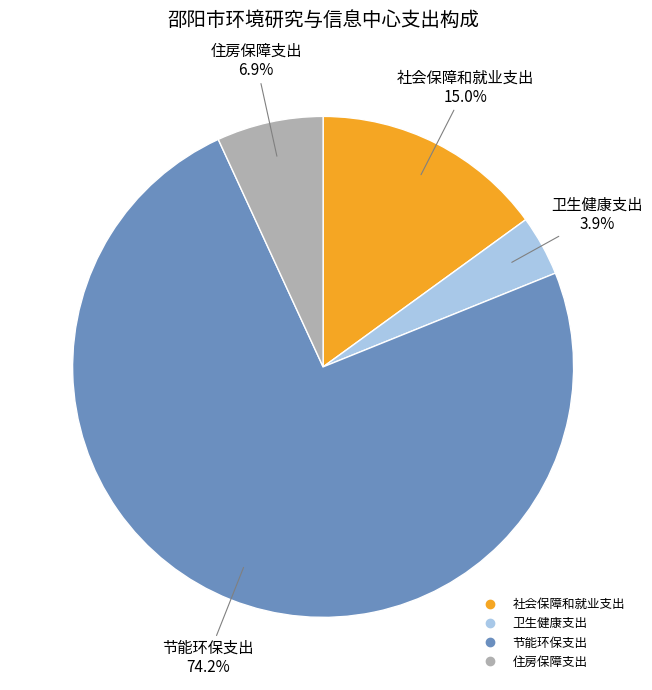

To the nearest percent, what is the difference between the largest and smallest slice percentages?

70%